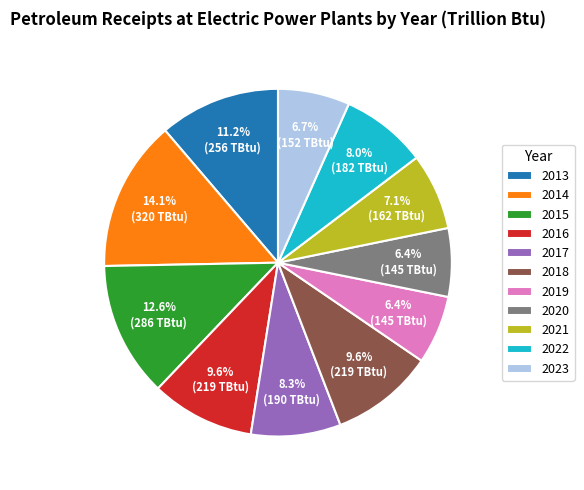

To the nearest percent, what portion does 2021 represent?

7%